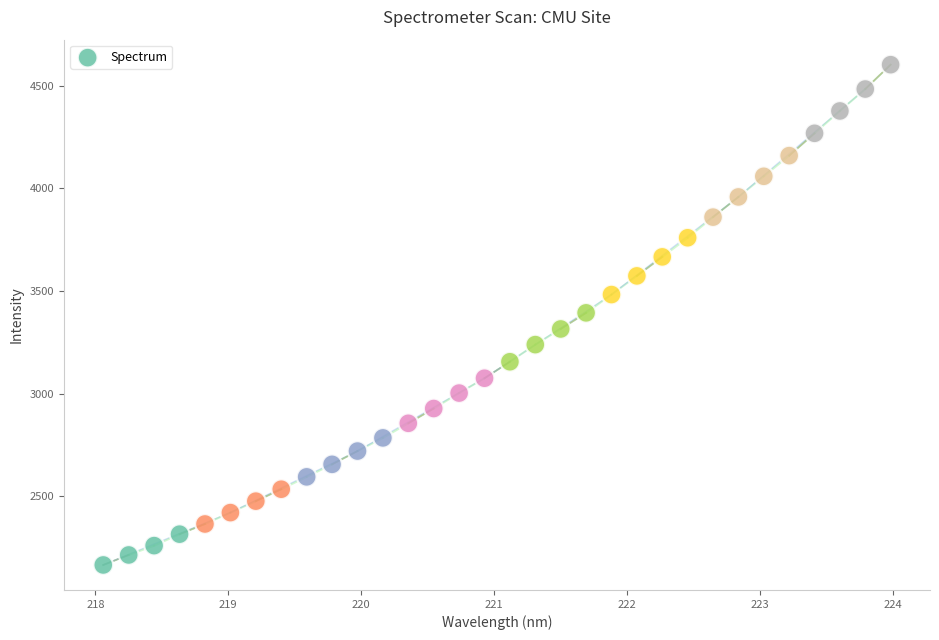

What is the range of X values (max minus min)?

5.9